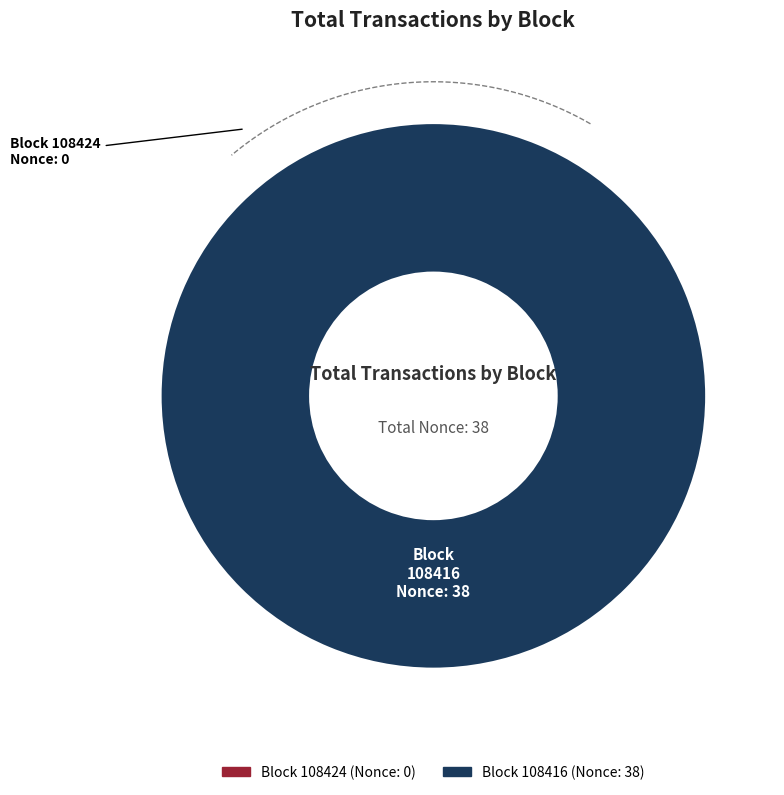

To the nearest percent, what is the difference between the largest and smallest slice percentages?

100%